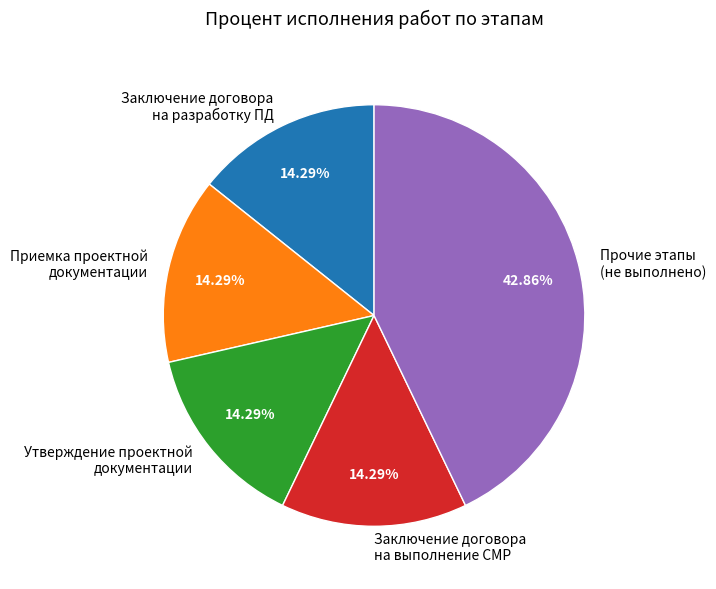

To the nearest percent, what is the average slice percentage?

20%